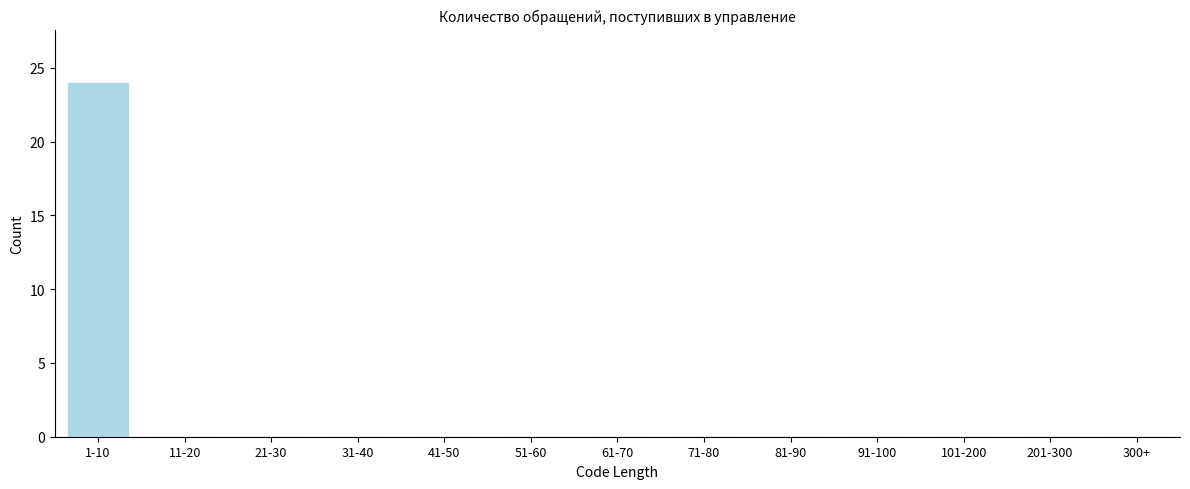

Reading left to right, extract all data points from this chart.

1-10=24	11-20=0	21-30=0	31-40=0	41-50=0	51-60=0	61-70=0	71-80=0	81-90=0	91-100=0	101-200=0	201-300=0	300+=0